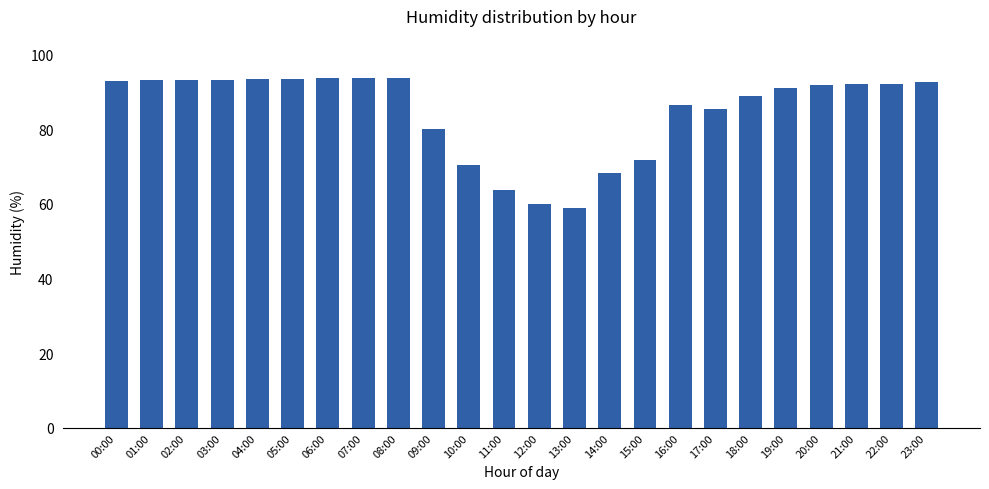

What is the label of the 1st bar from the right?

23:00